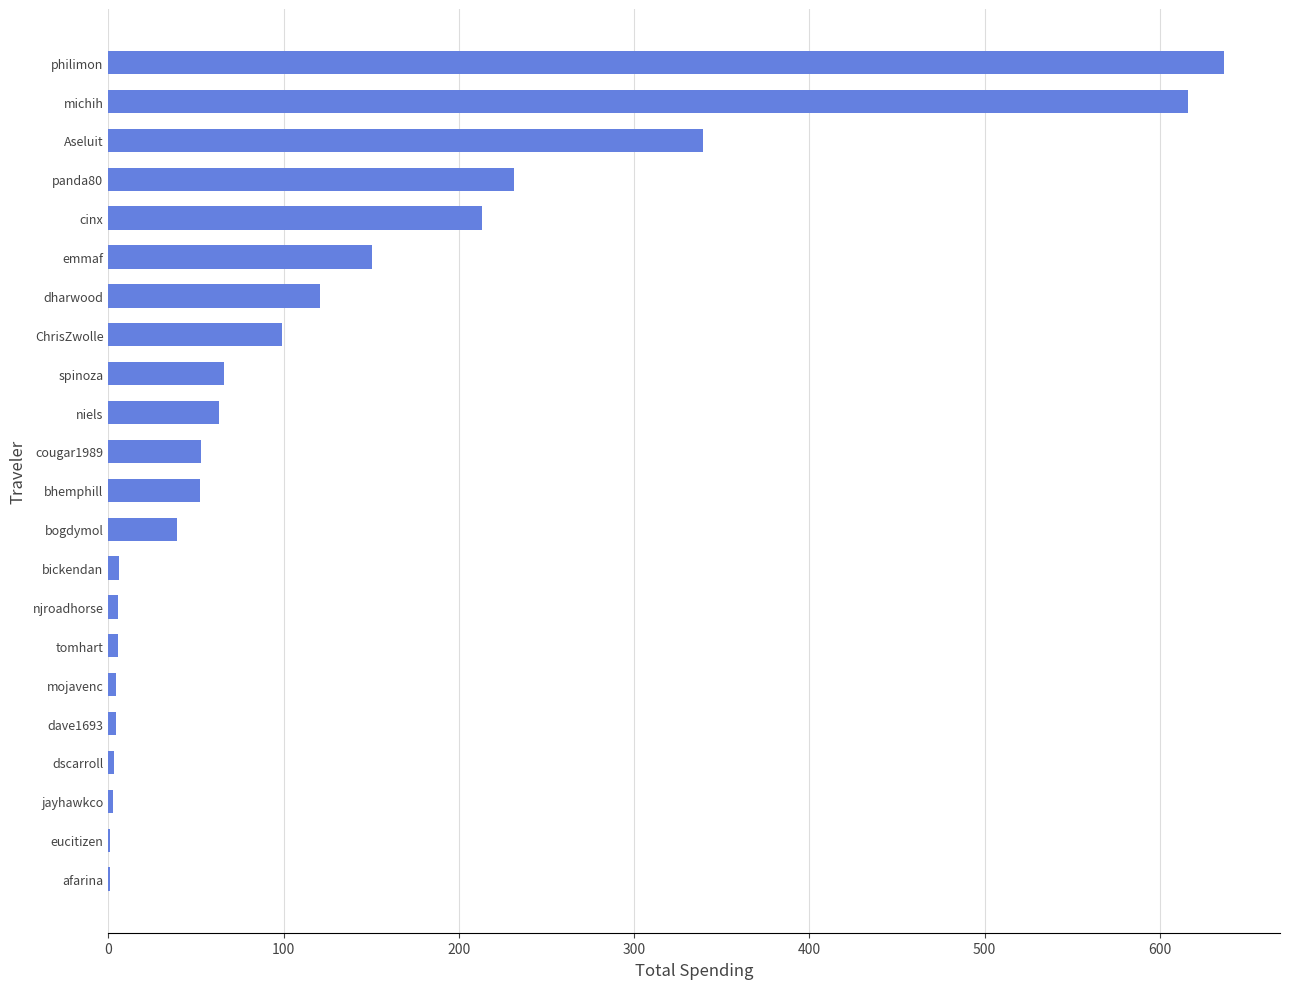

Does the chart contain stacked bars?

No